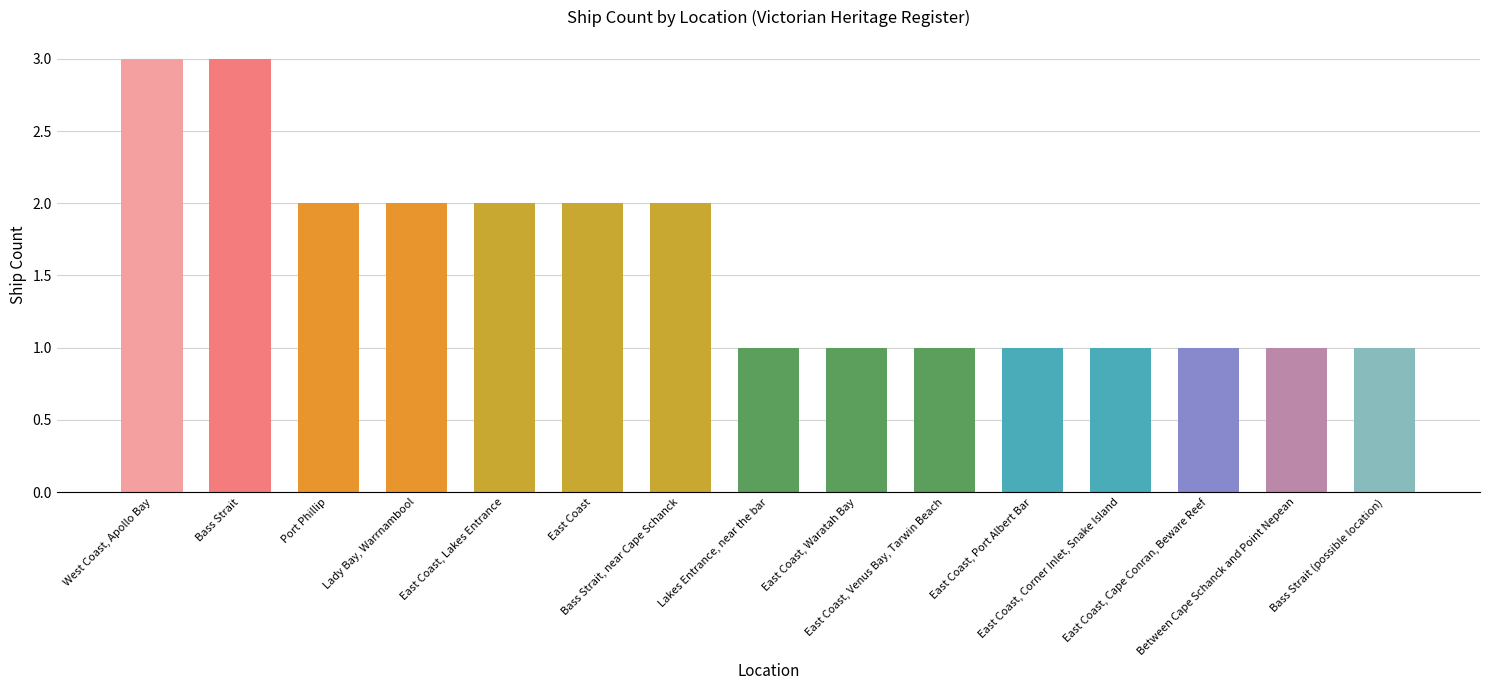

Count the values in the range 1 to 2.

13